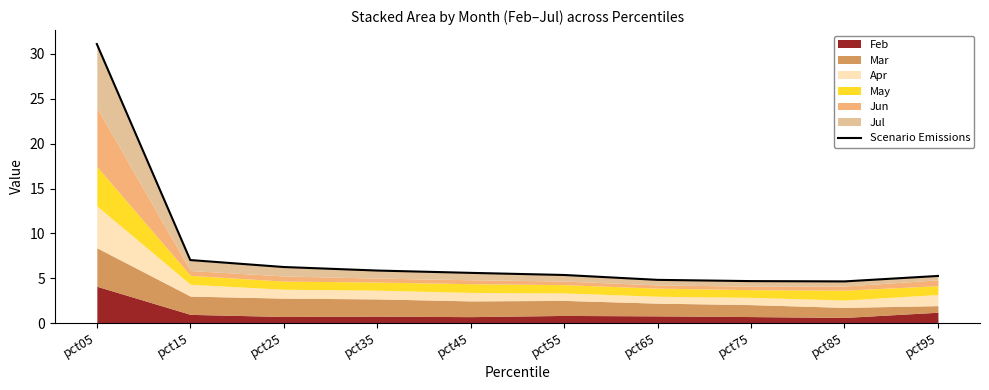

At which category does the data reach its first local valley?

pct85